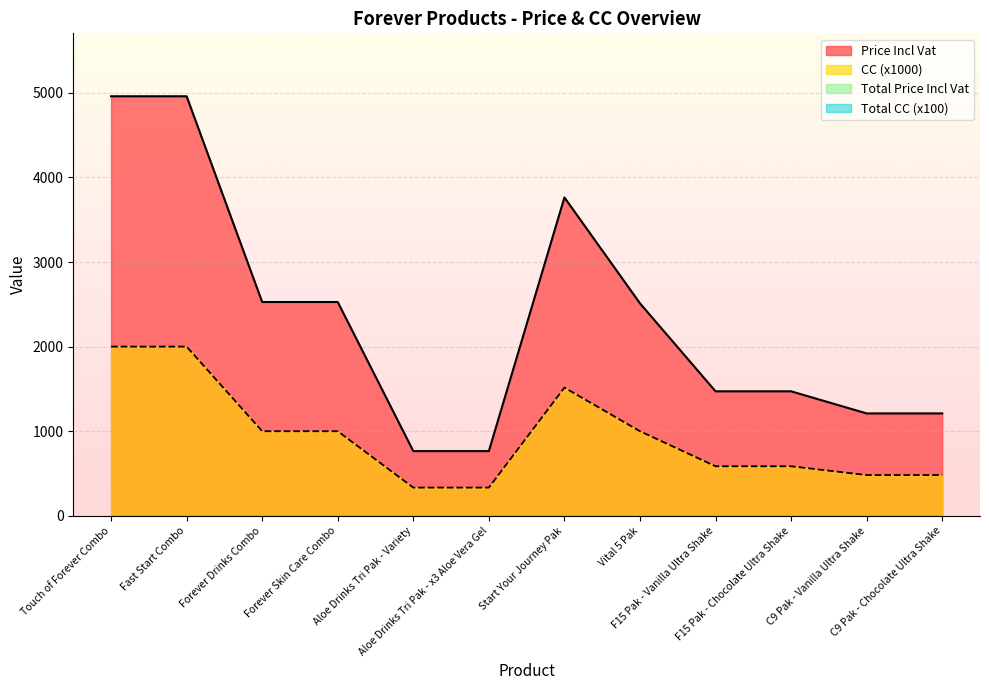

What value does the CC series have at F15 Pak - Chocolate Ultra Shake?

586.0